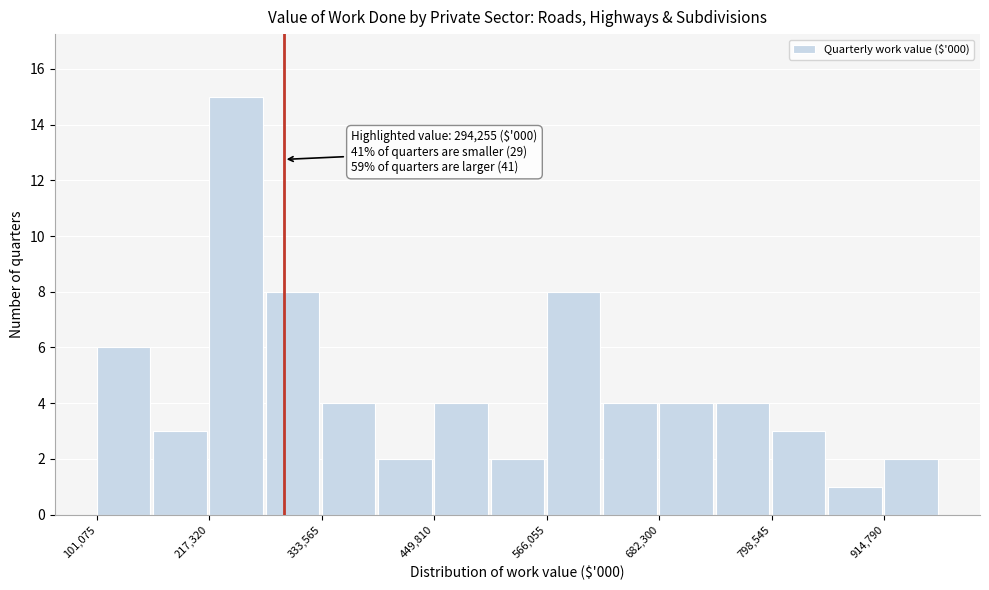

Read against the x-axis, roughly where is the centre of the tallest bar?

240000